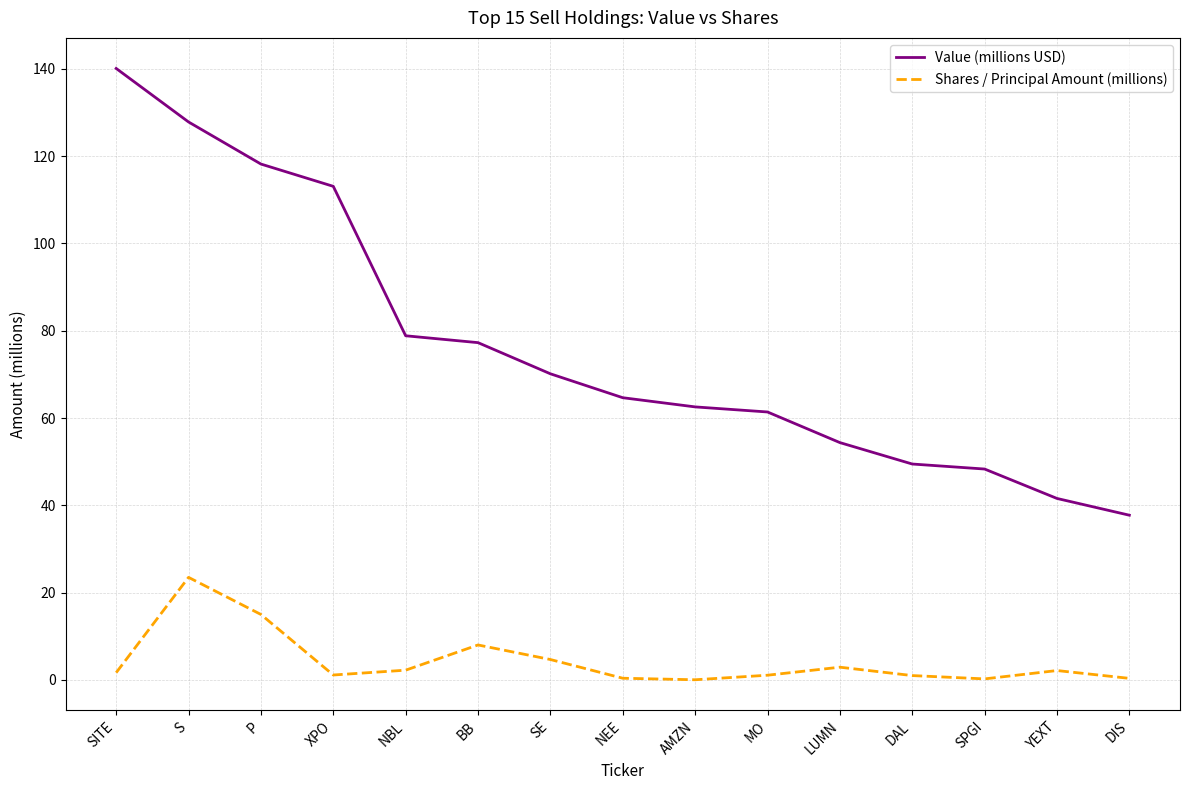

What position from the right is P?

13